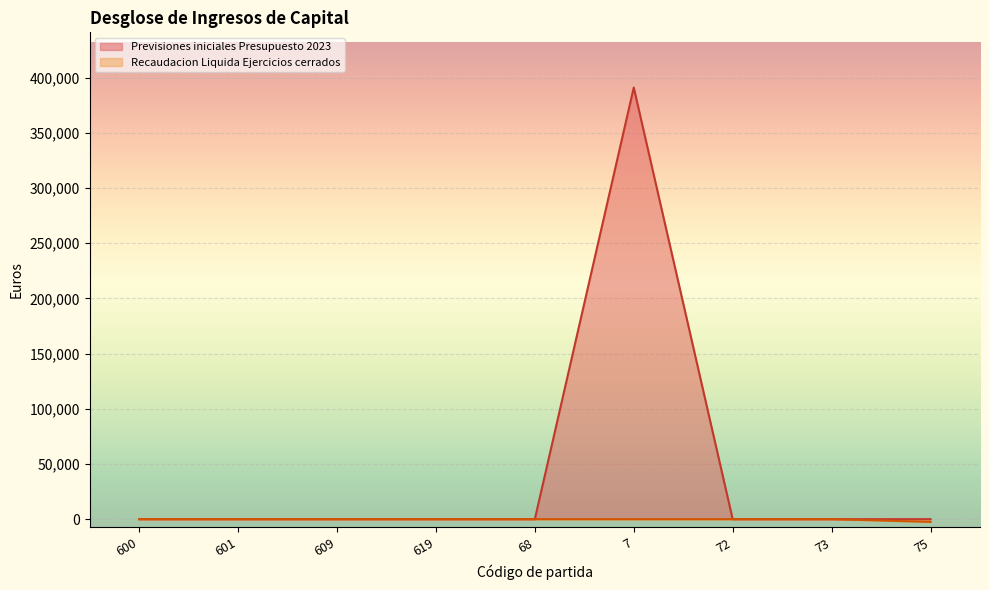

Rank the series by their maximum value, from highest to lowest.

Previsiones iniciales Presupuesto 2023, Recaudacion Liquida Ejercicios cerrados